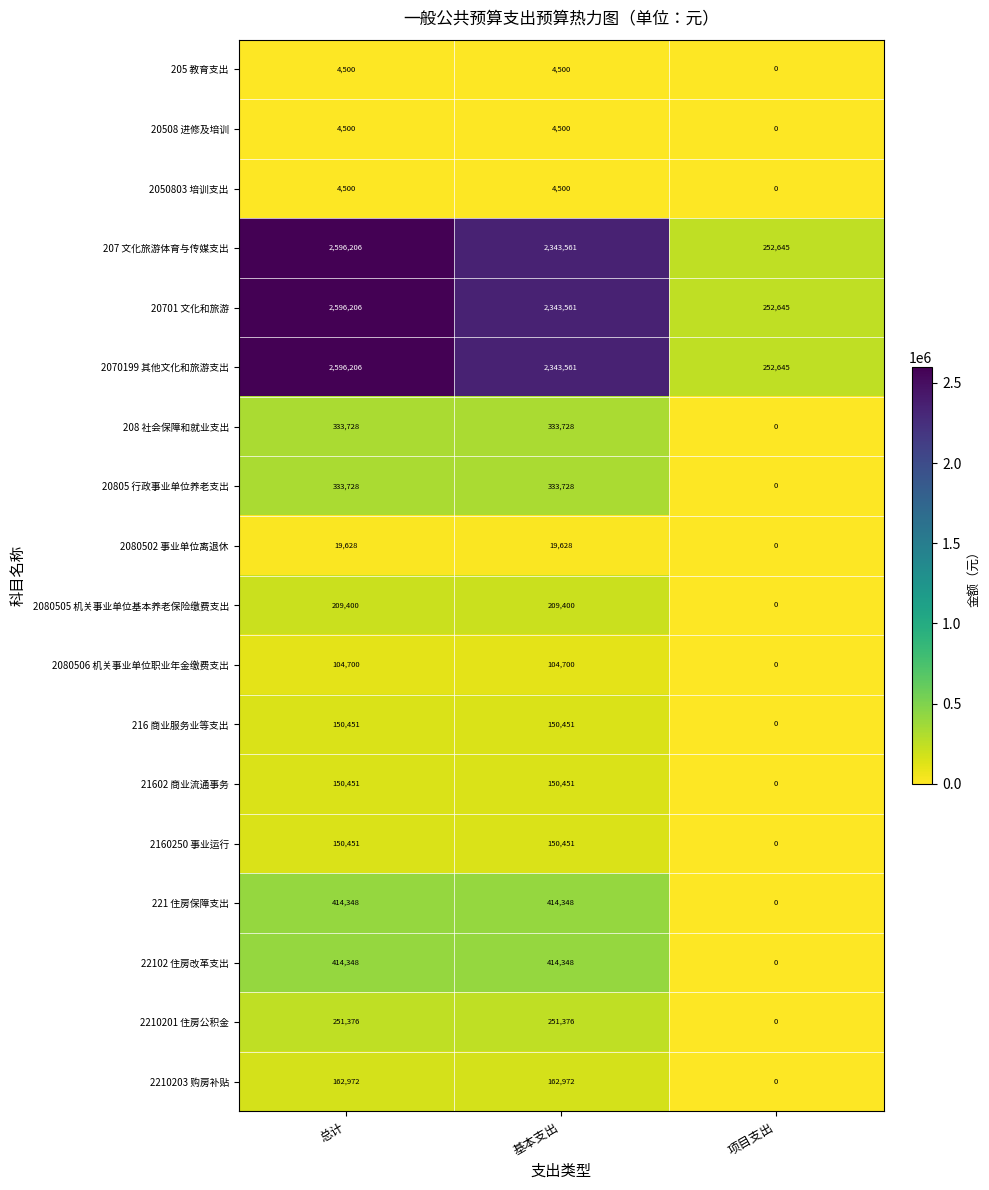

At which label is 207 文化旅游体育与传媒支出 closest to 1424425?

基本支出